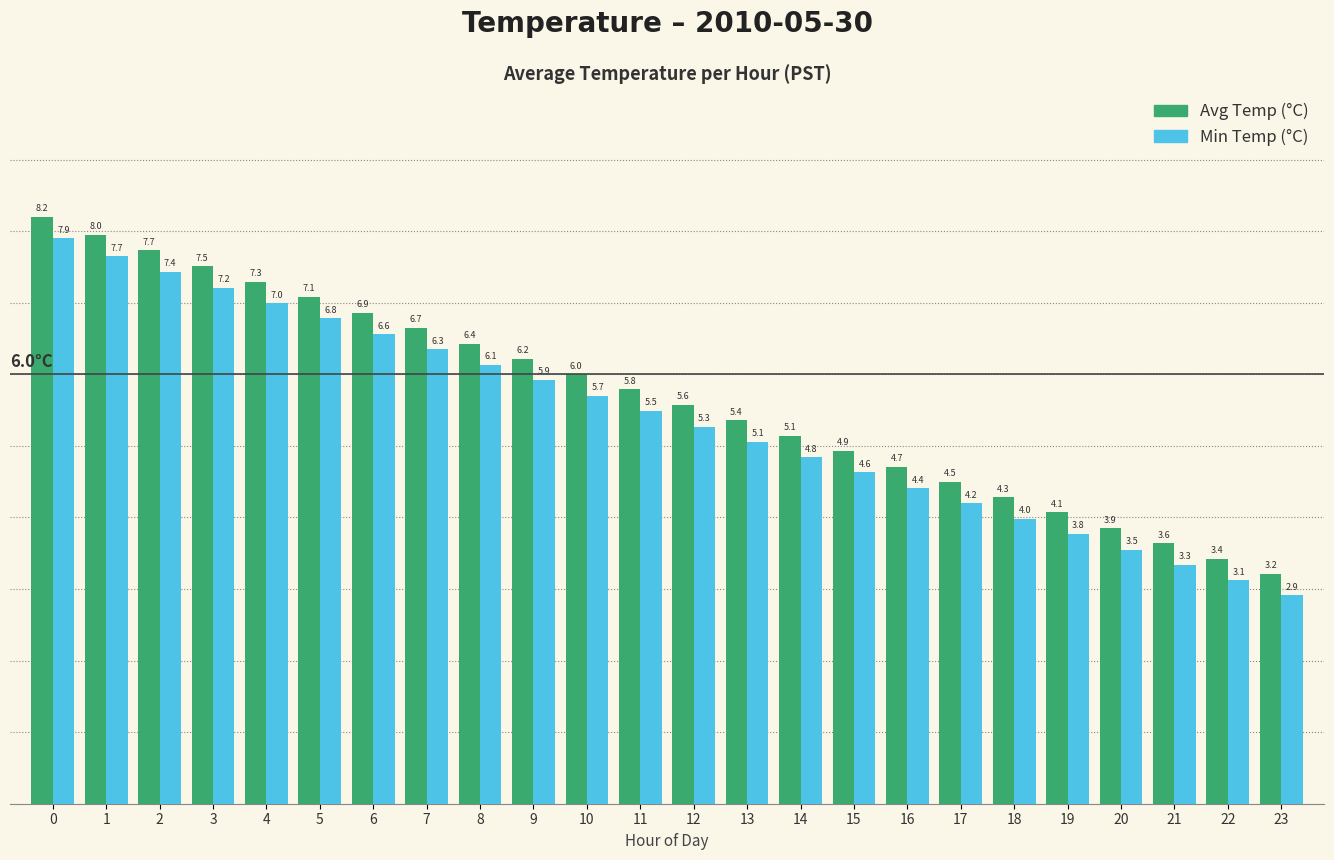

What value does the Avg Temp (°C) series have at 5?

7.1